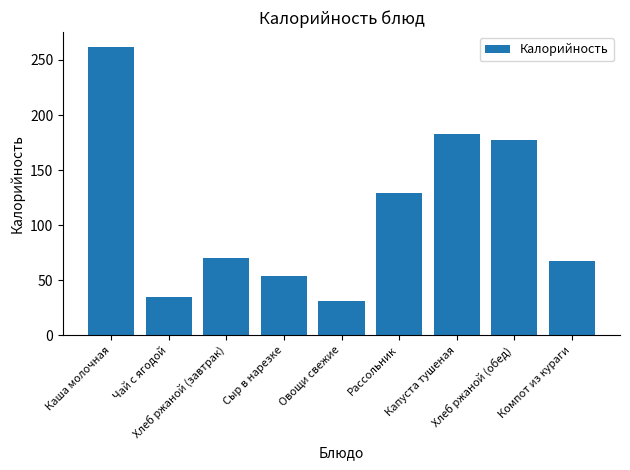

Between Овощи свежие and Хлеб ржаной (обед), which is larger?

Хлеб ржаной (обед)